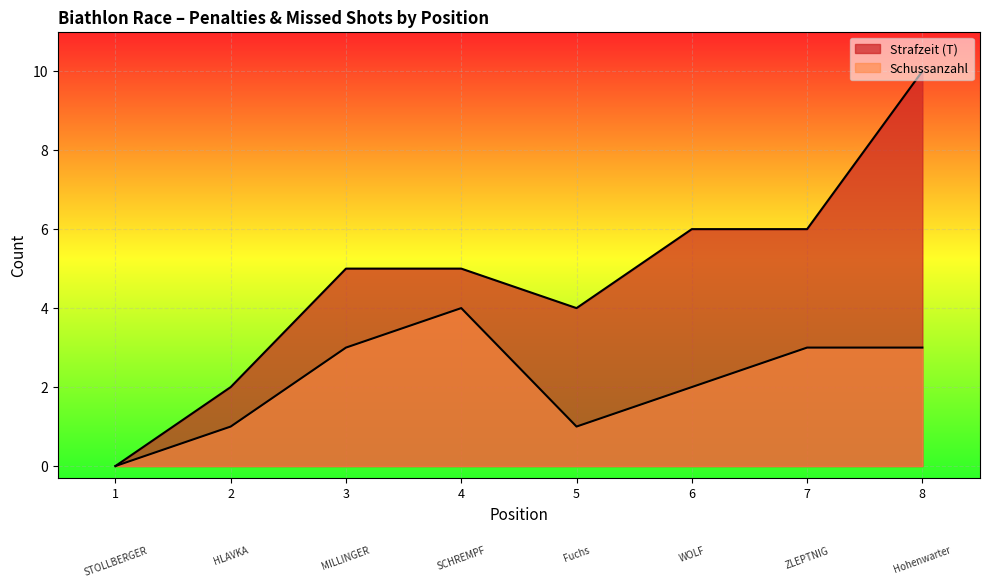

At which label does Schussanzahl reach its minimum?

1